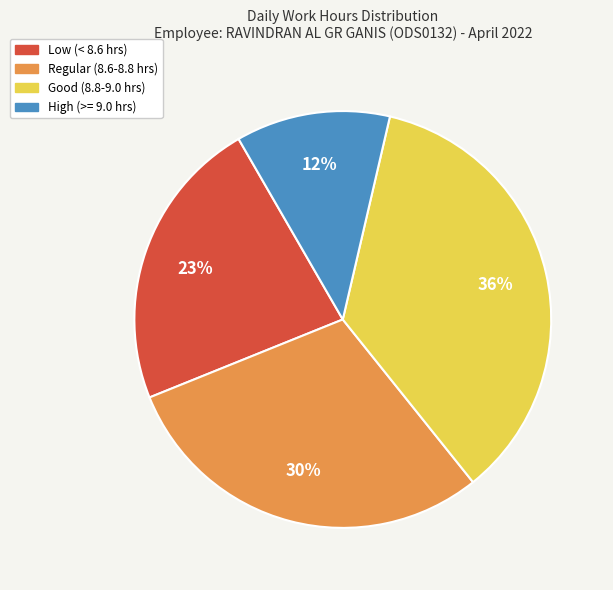

How many segments does this pie chart have?

4